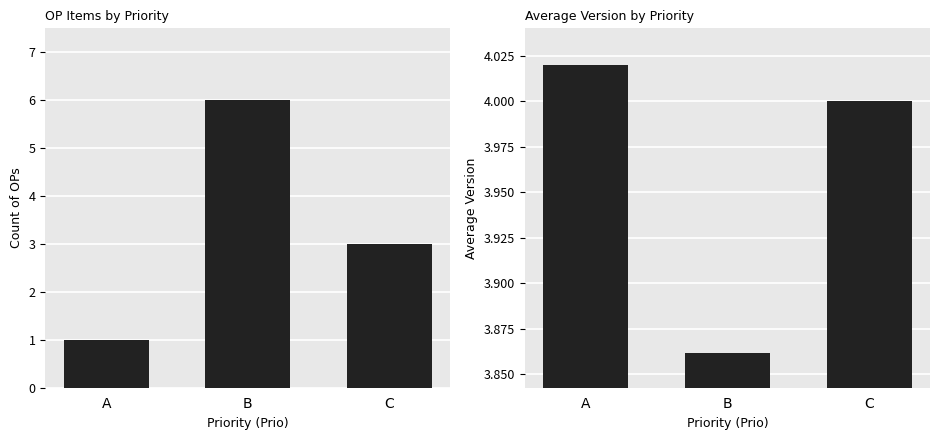

Rank the series by their average value, from lowest to highest.

Count of OPs, Avg Version